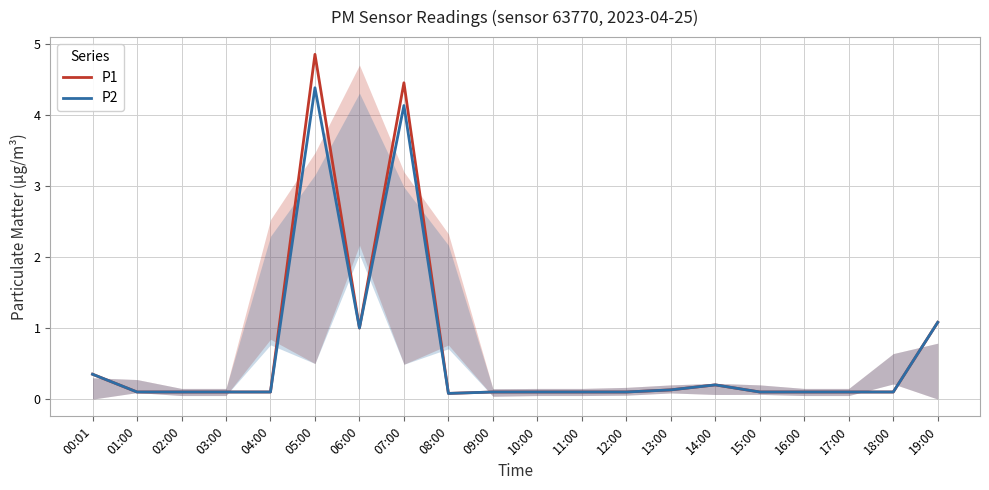

In P2, how many points are lower than both neighbors (excluding endpoints)?

2